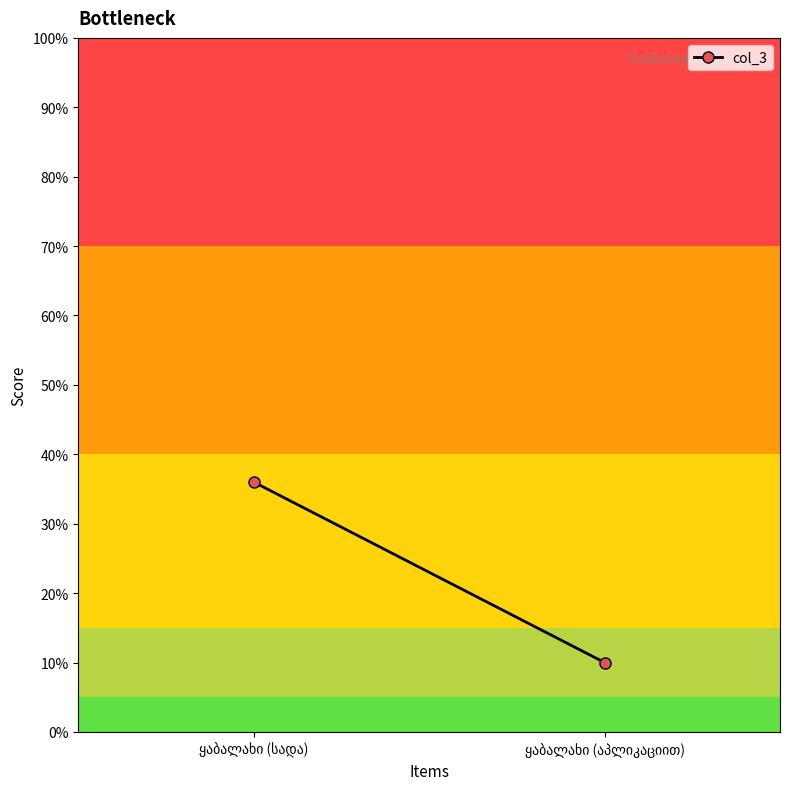

How many lines are shown in the chart?

1